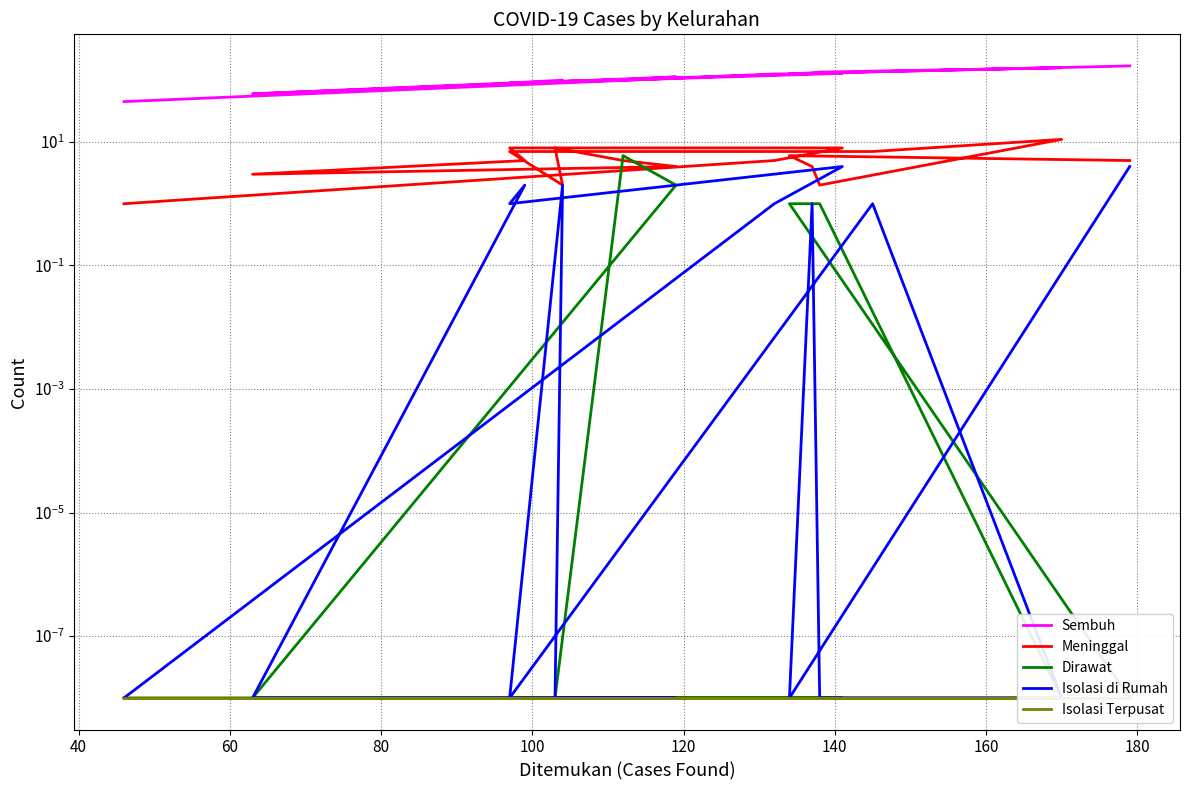

What is the minimum value for Sembuh?

45.0